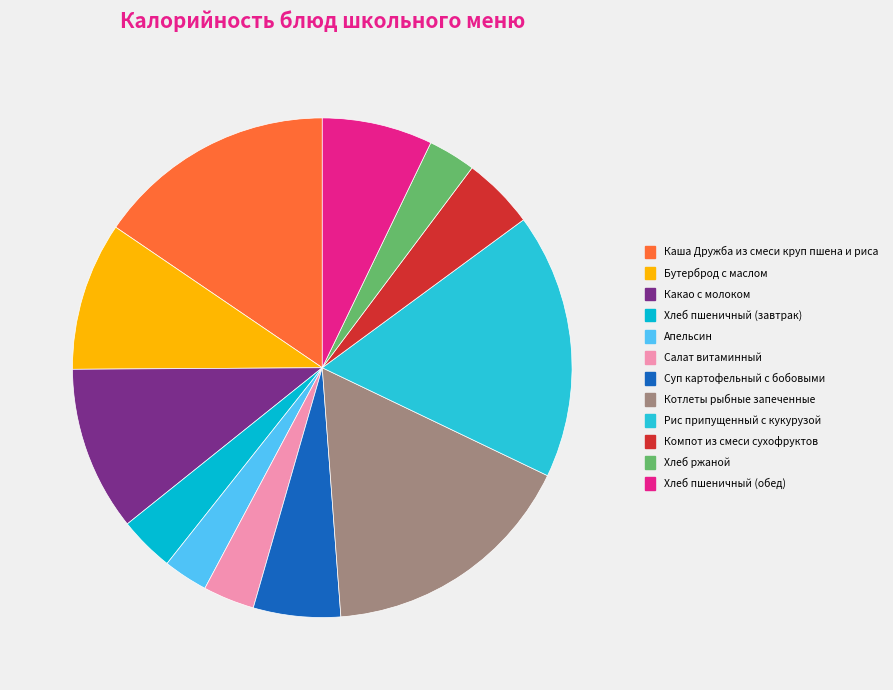

How many slices are in this pie chart?

12